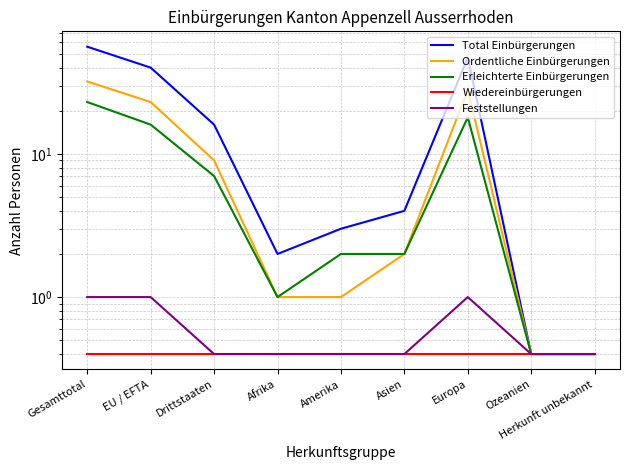

True or false: Total Einbürgerungen has a value of 16.3 at Europa.

False